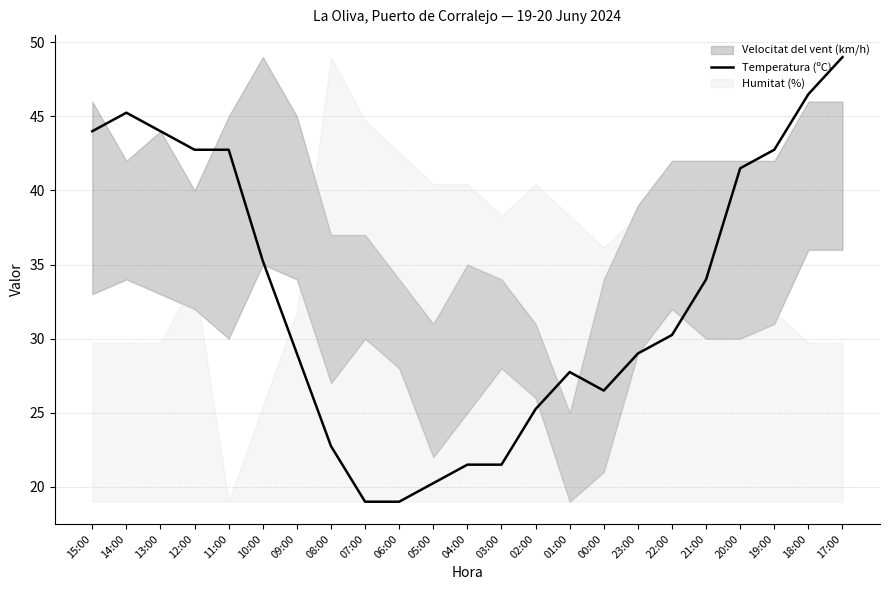

True or false: there are more than 1 points higher than both neighbors.

True